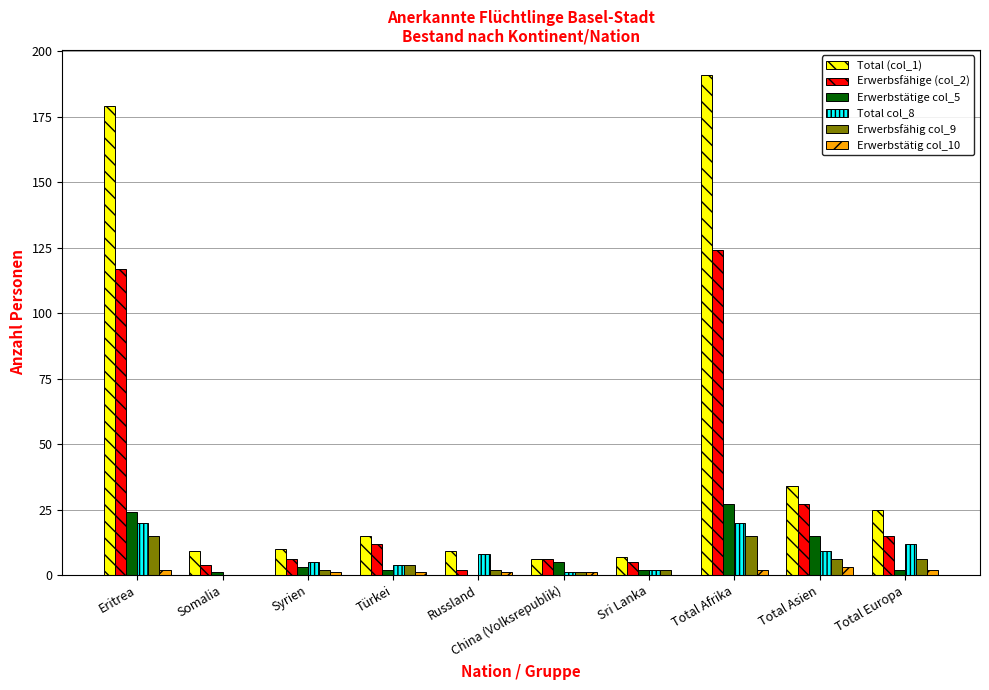

The Erwerbstätig col_10 series shows 0 at Sri Lanka. True or false?

True